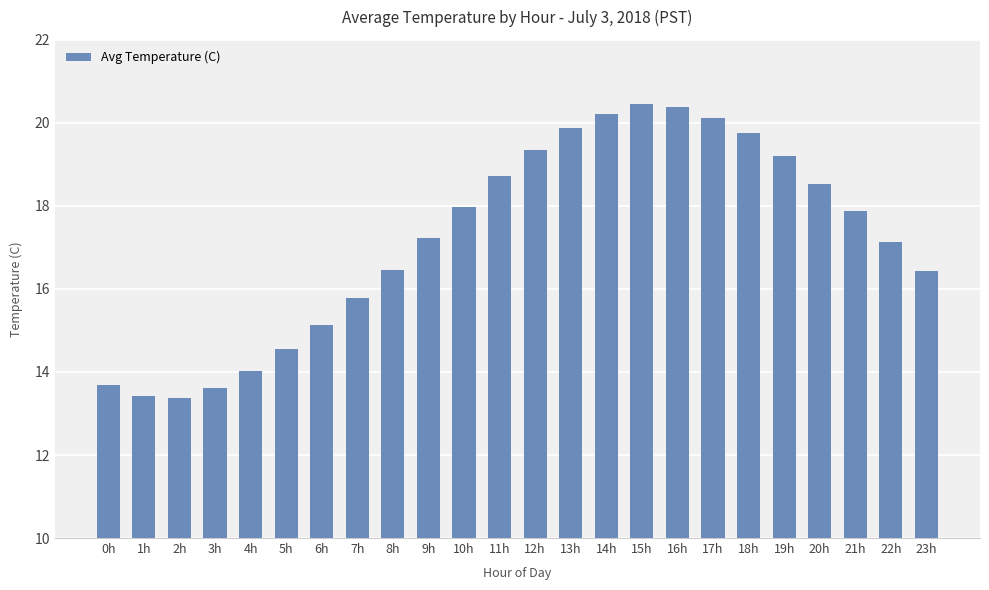

What is the smallest value displayed?

13.4